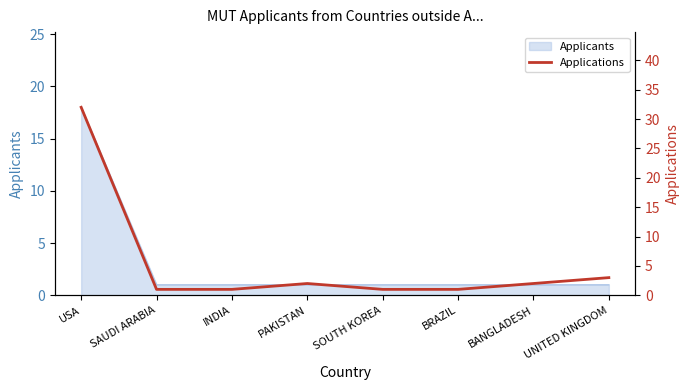

What is the sum of all values?

43